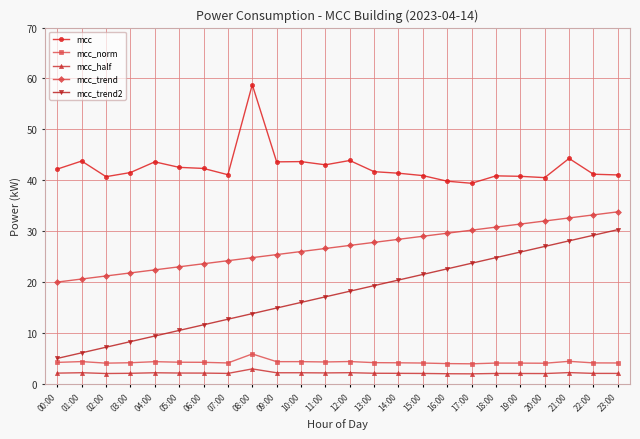

What is the sum of the mcc_half values at 18:00 and 22:00?

4.1